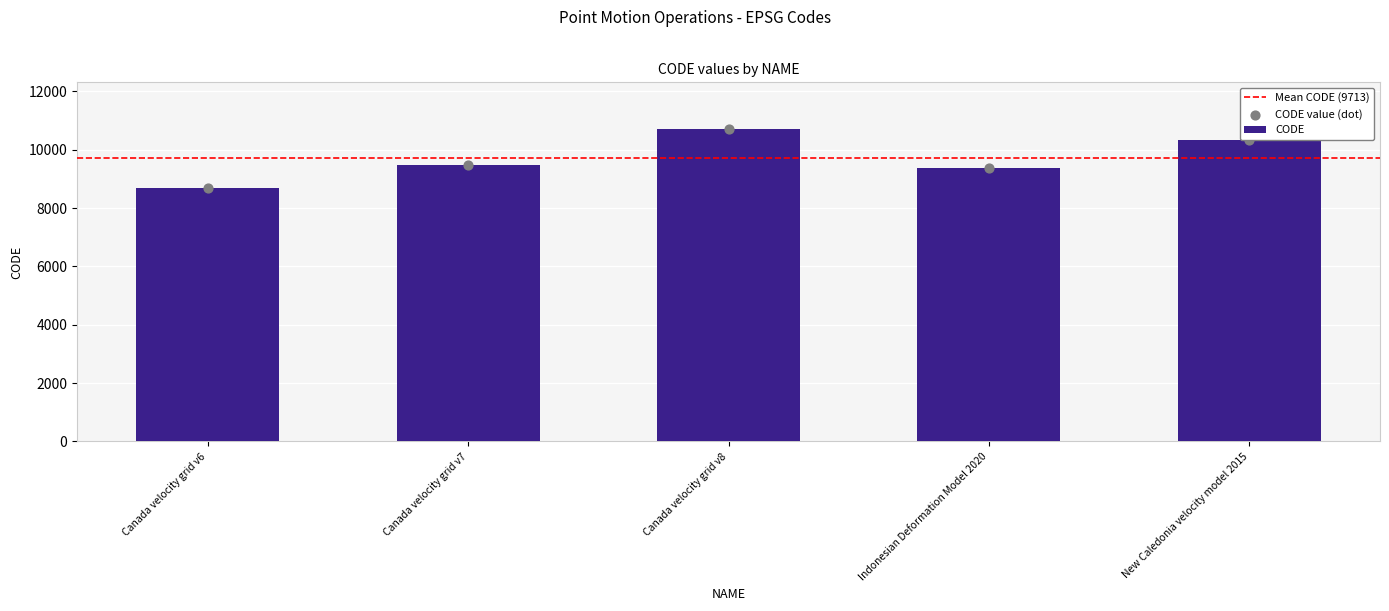

Which has a higher value, Indonesian Deformation Model 2020 or Canada velocity grid v6?

Indonesian Deformation Model 2020